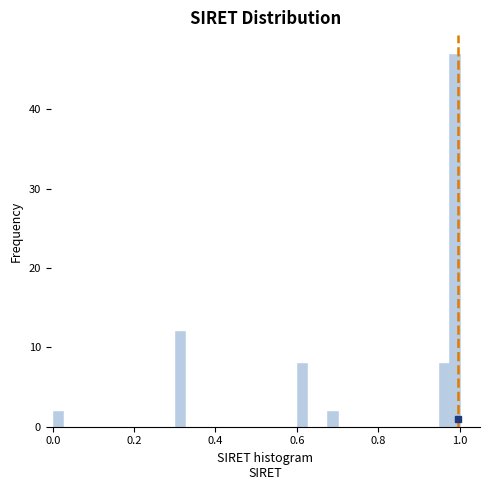

Around what value on the x-axis is the tallest bar? Give the approximate position of its centre, as read against the axis.

0.98